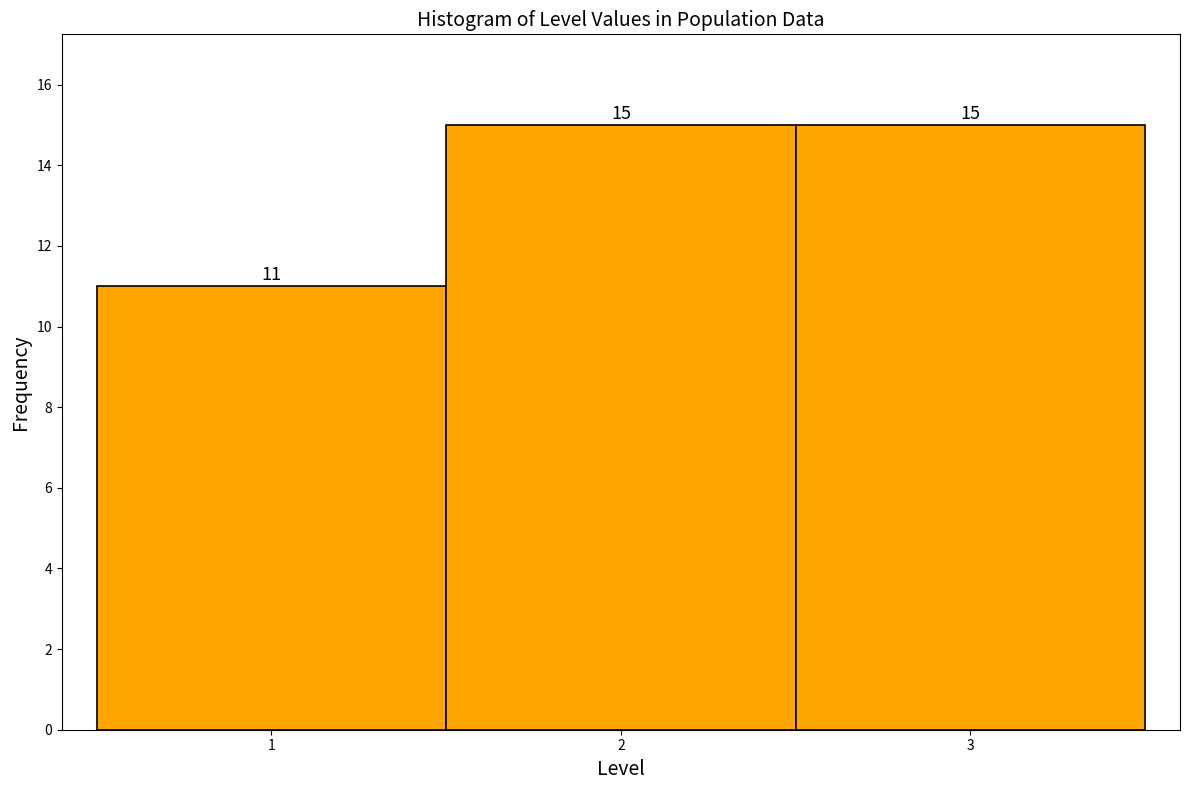

What is the height of the bar covering 0.5 to 1.5 on the x-axis?

11